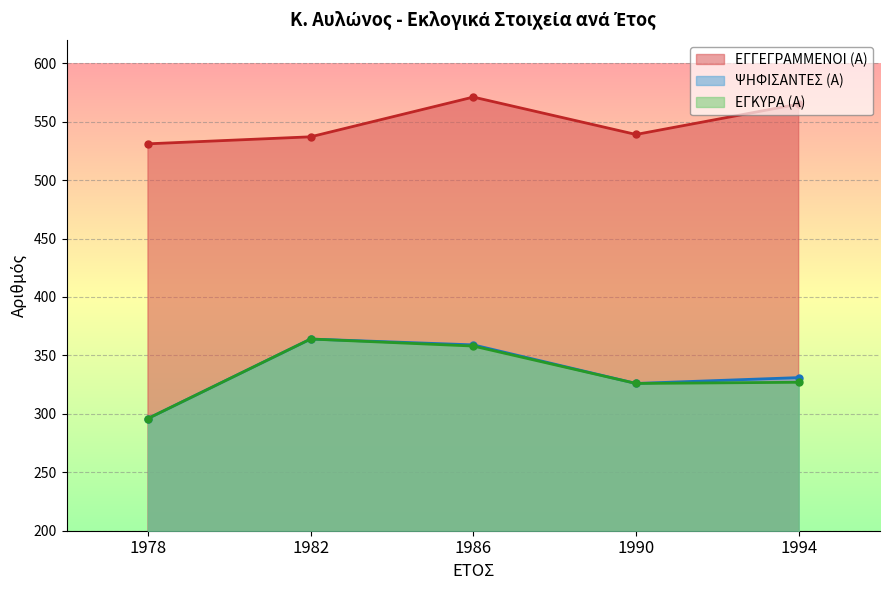

Reading right to left, what are all the values shown in this chart?

ΕΓΓΕΓΡΑΜΜΕΝΟΙ (Α): 1994=565	1990=539	1986=571	1982=537	1978=531
ΨΗΦΙΣΑΝΤΕΣ (Α): 1994=331	1990=326	1986=359	1982=364	1978=296
ΕΓΚΥΡΑ (Α): 1994=327	1990=326	1986=358	1982=364	1978=296